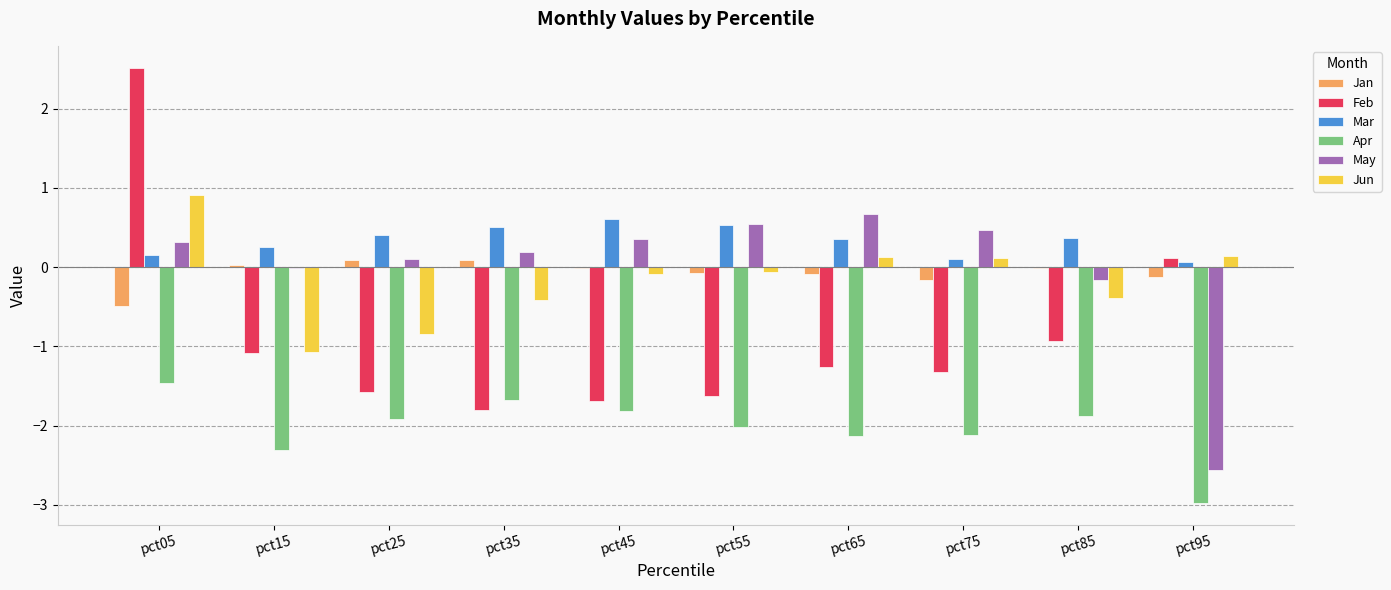

How many values in the Jun series exceed 0?

4